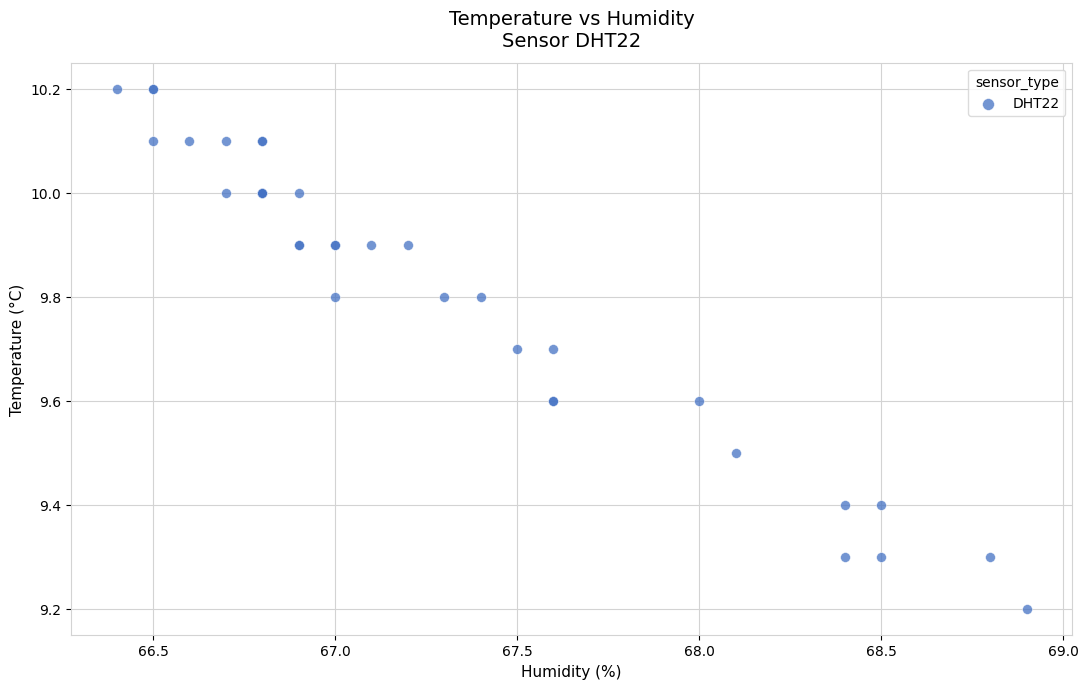

What Y value in the scatter plot is closest to 9?

9.2